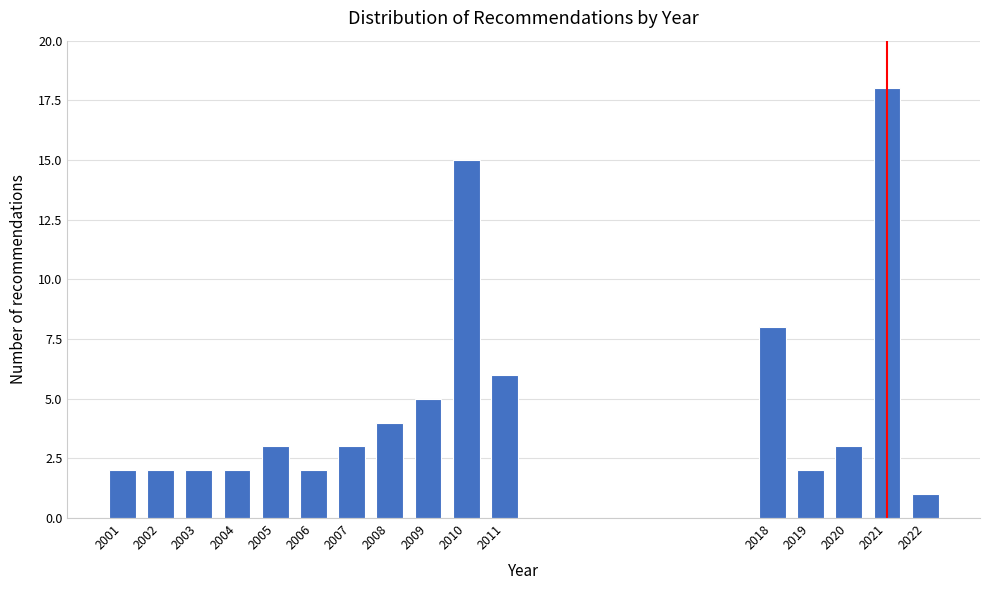

Reading right to left, list all the values displayed in this chart.

2022=1	2021=18	2020=3	2019=2	2018=8	2011=6	2010=15	2009=5	2008=4	2007=3	2006=2	2005=3	2004=2	2003=2	2002=2	2001=2